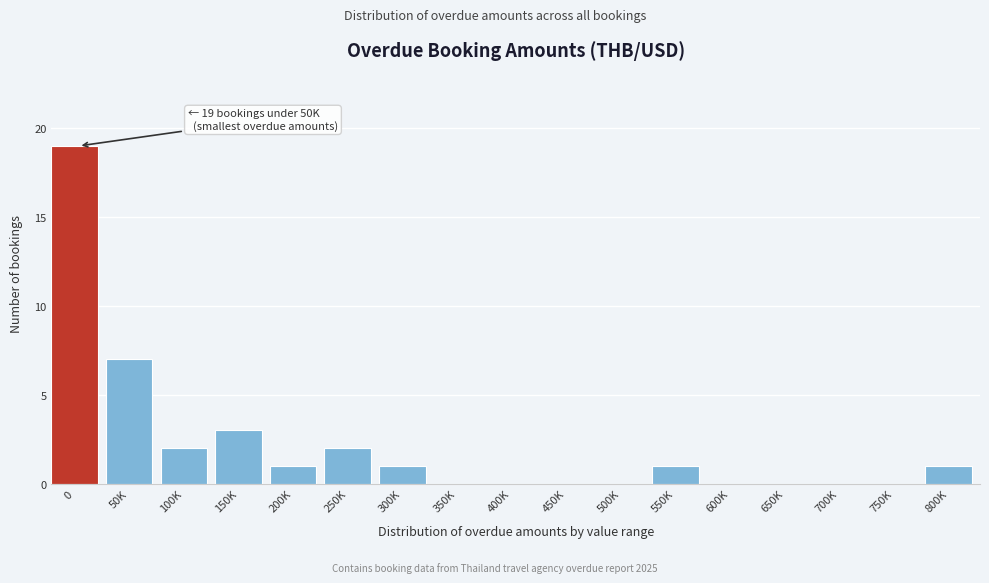

Reading left to right, list all the values displayed in this chart.

0=19	50K=7	100K=2	150K=3	200K=1	250K=2	300K=1	350K=0	400K=0	450K=0	500K=0	550K=1	600K=0	650K=0	700K=0	750K=0	800K=1